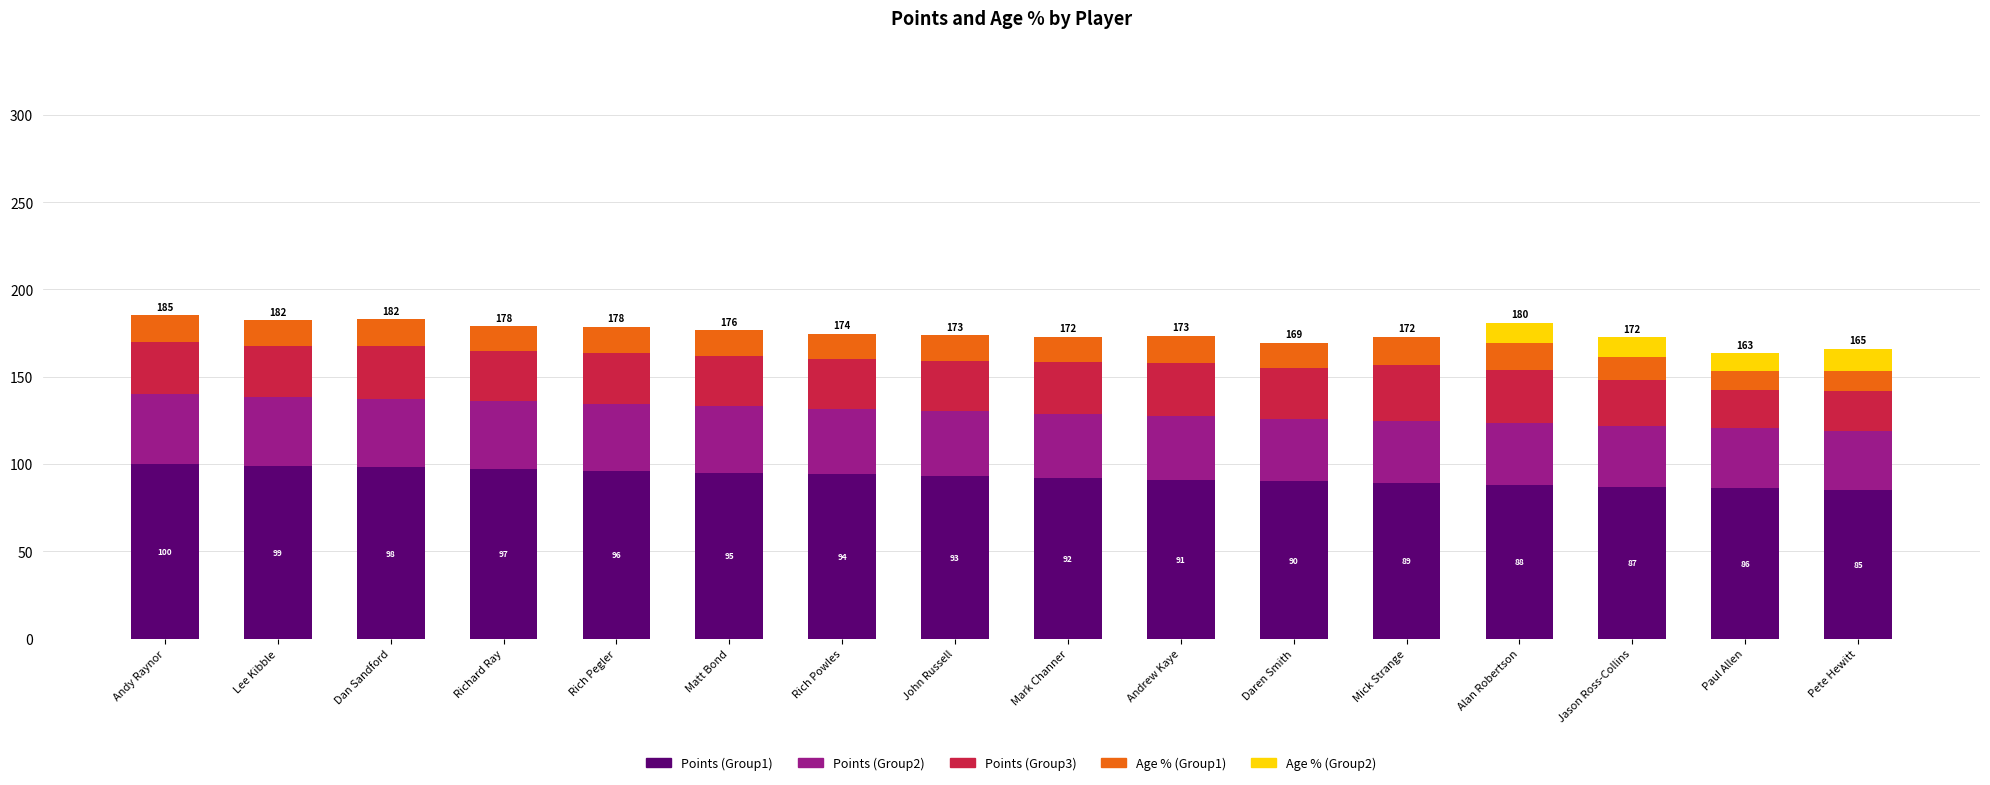

What is the maximum value for Points (Group1)?

100.0